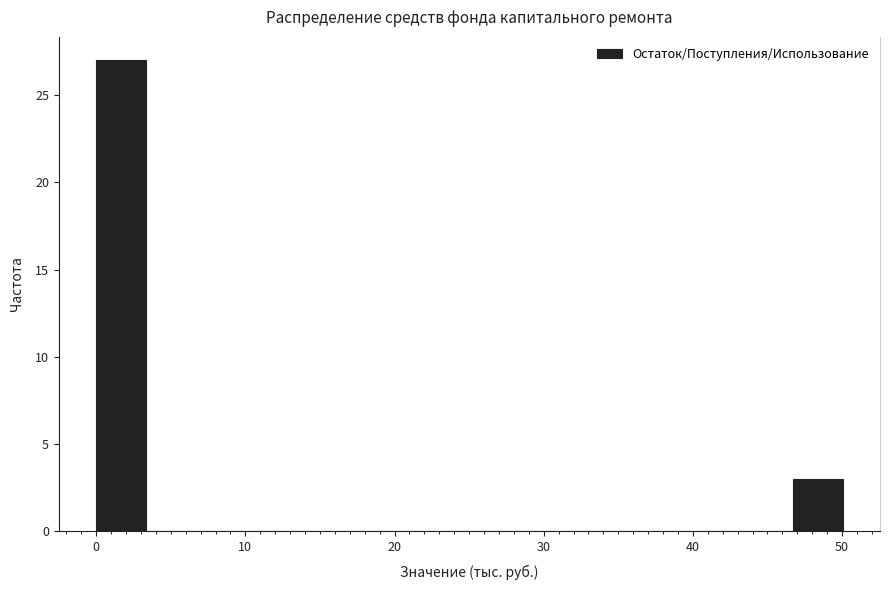

Read against the x-axis, roughly where is the centre of the tallest bar?

2